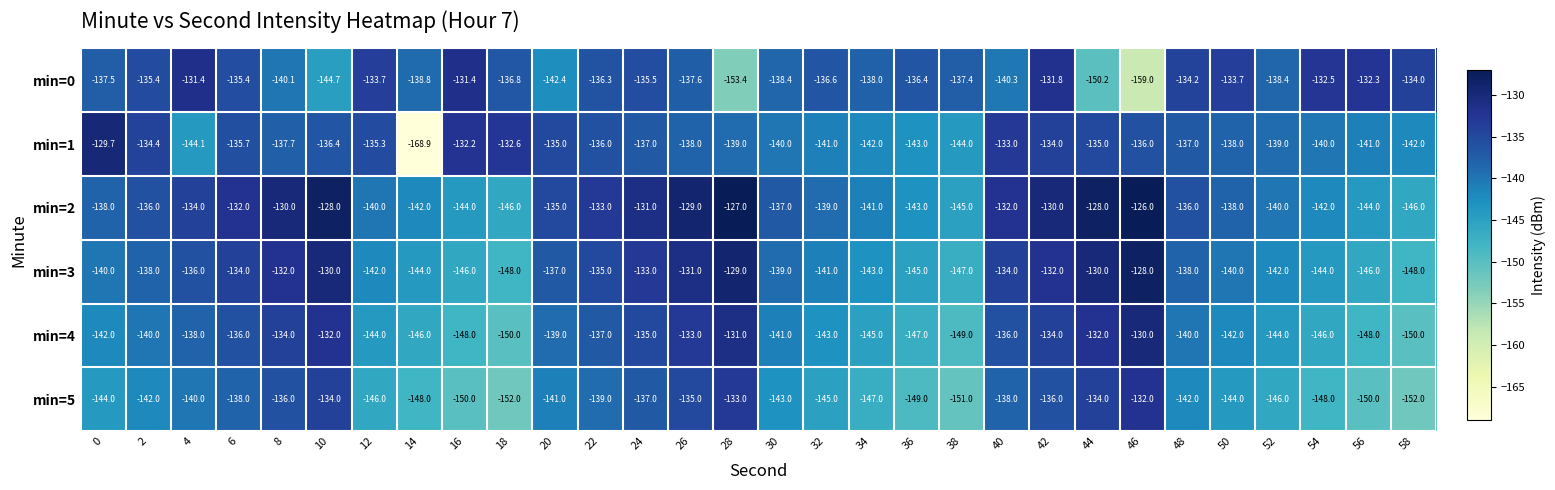

What is the minimum value for min=4?

-150.0